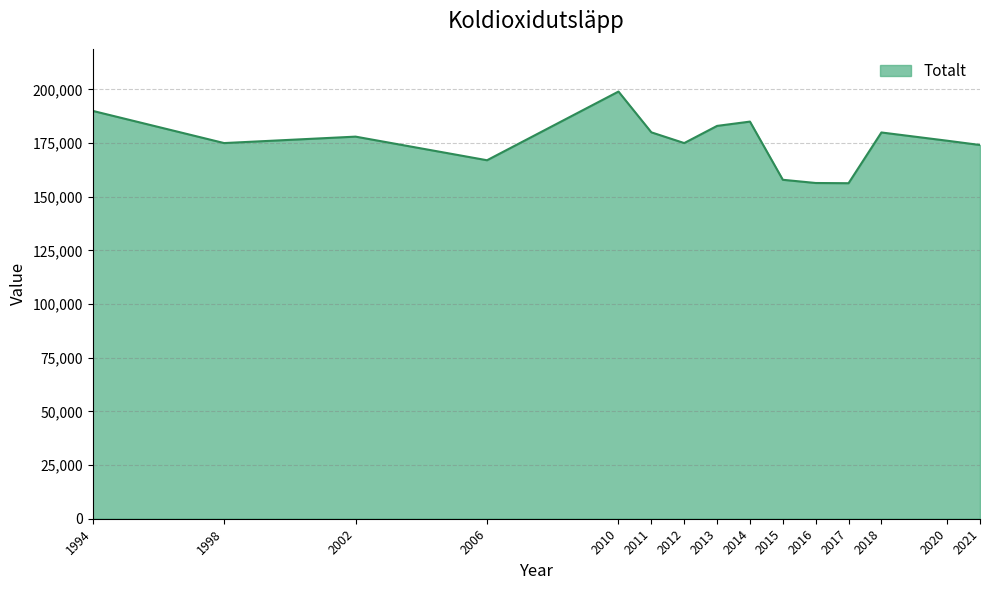

The value at 2015 is 57969. True or false?

False